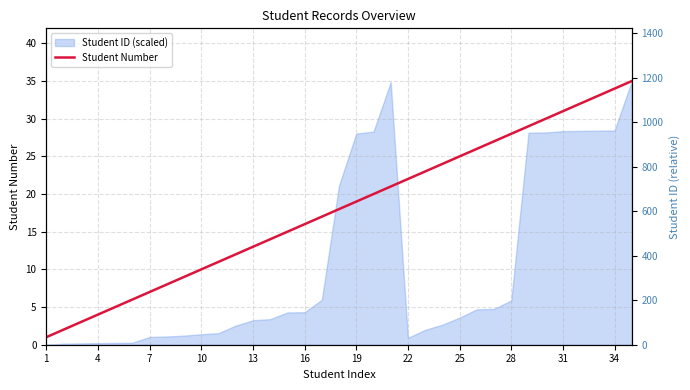

Reading left to right, what are all the values shown in this chart?

1	2	3	4	5	6	7	8	9	10	11	12	13	14	15	16	17	18	19	20	21	22	23	24	25	26	27	28	29	30	31	32	33	34	35